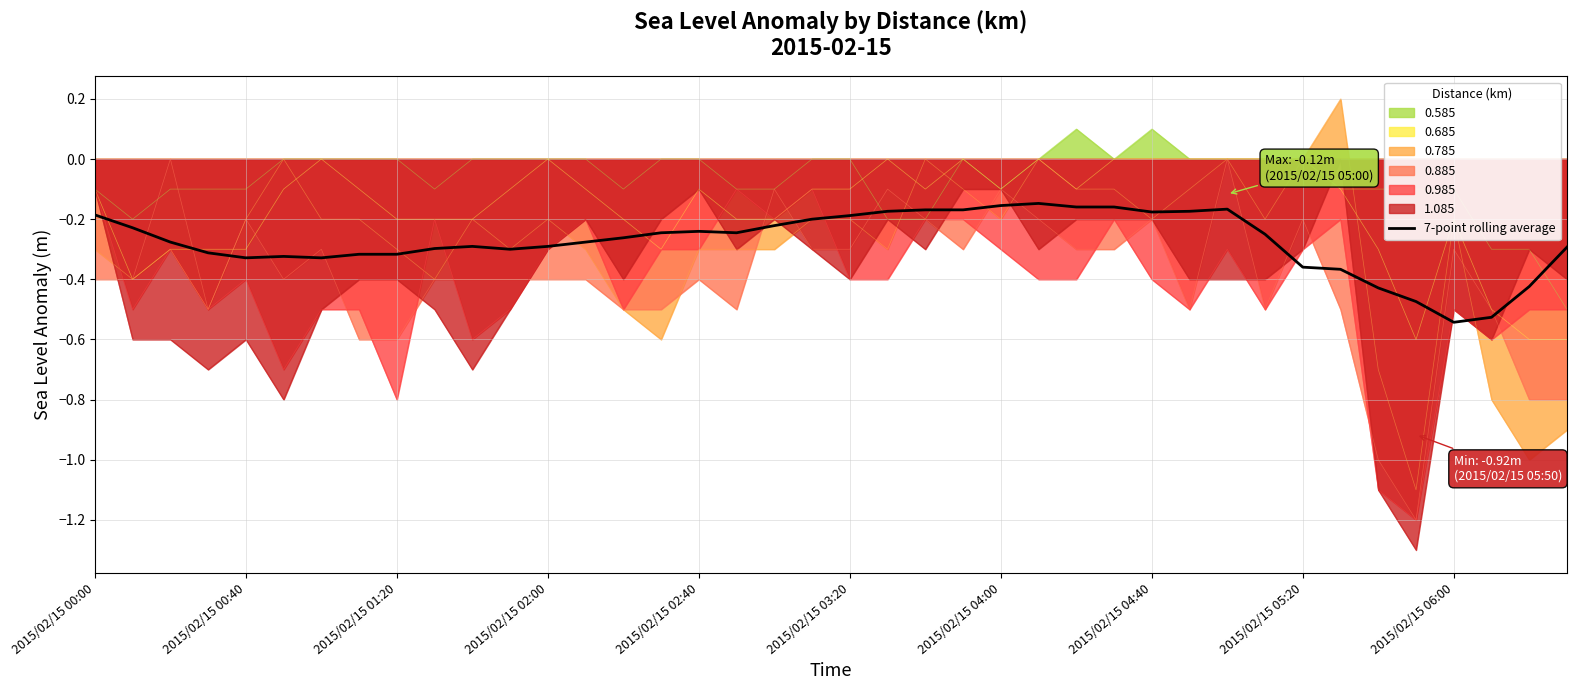

What is the minimum value for 0.985?

-1.2